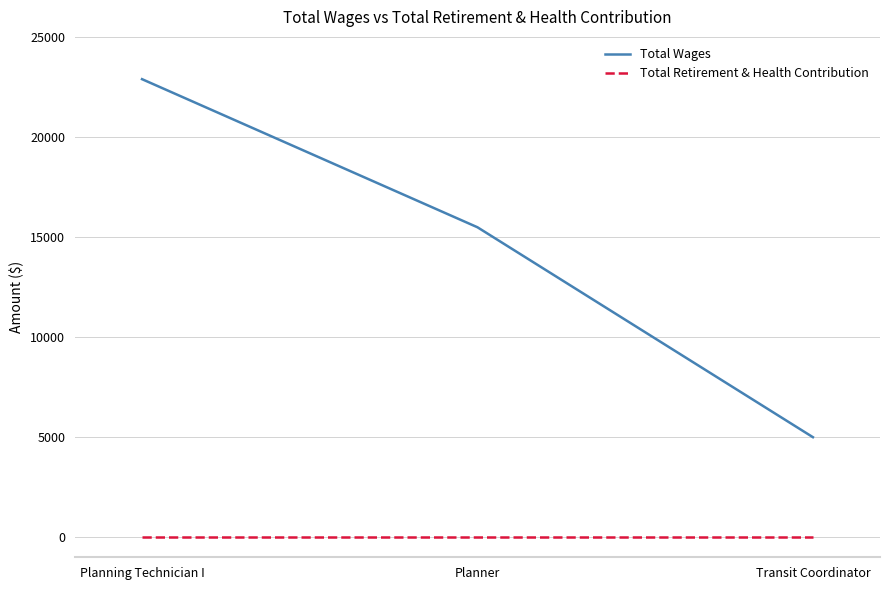

How many lines are shown in the chart?

2